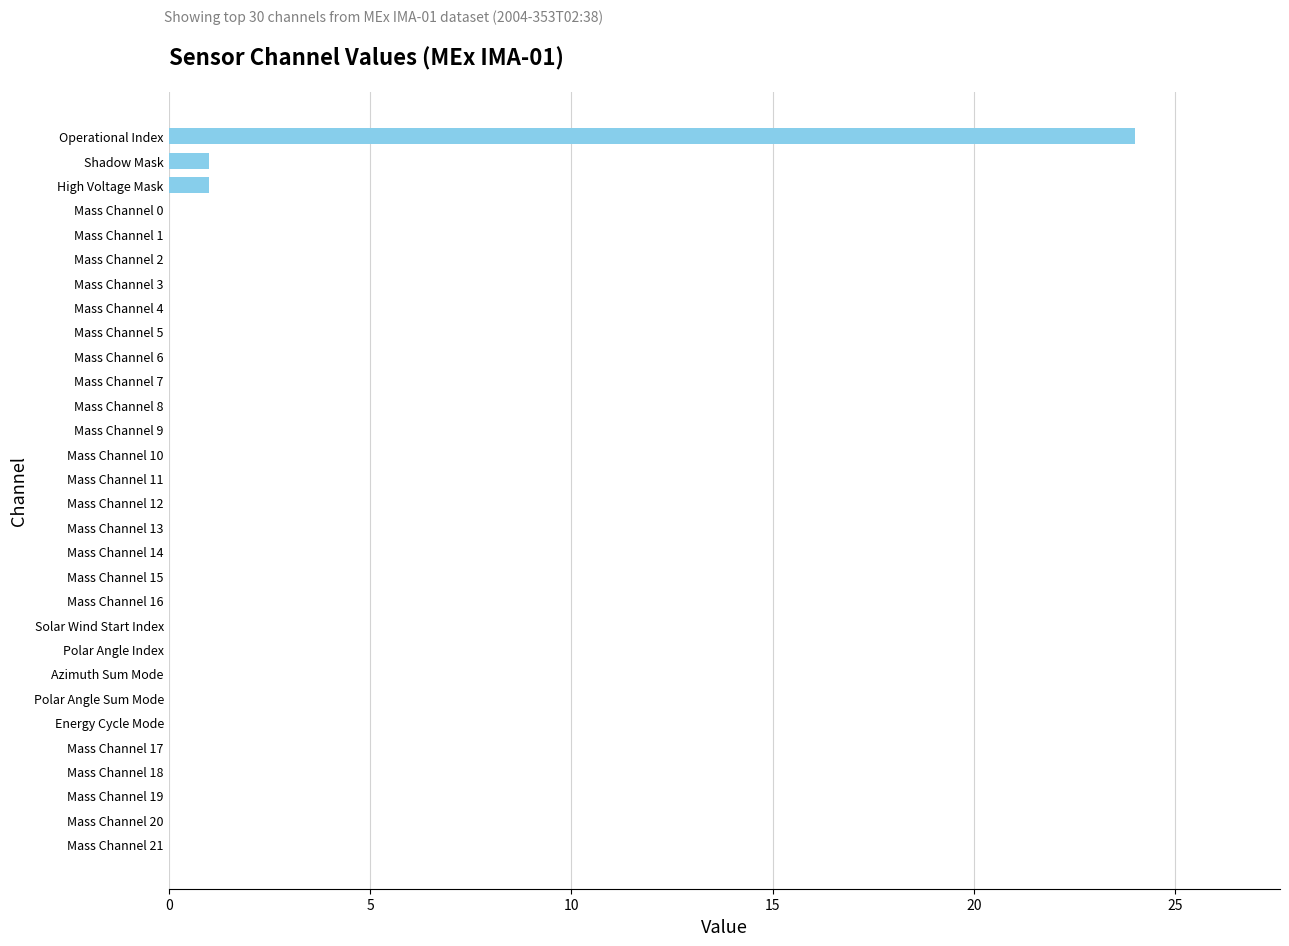

What is the change in value from Polar Angle Sum Mode to Shadow Mask?

+1